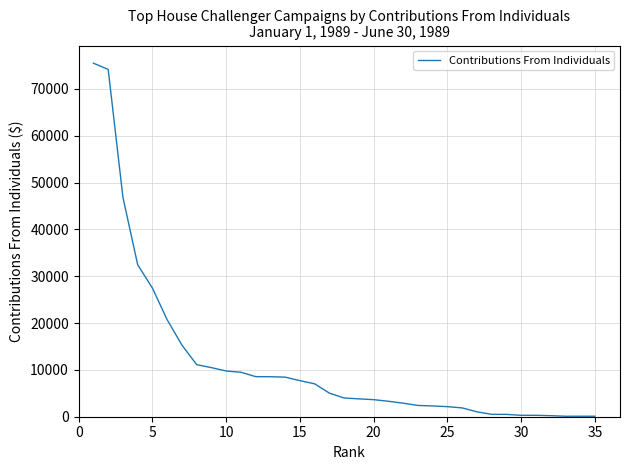

What is the maximum value shown in the chart?

75499